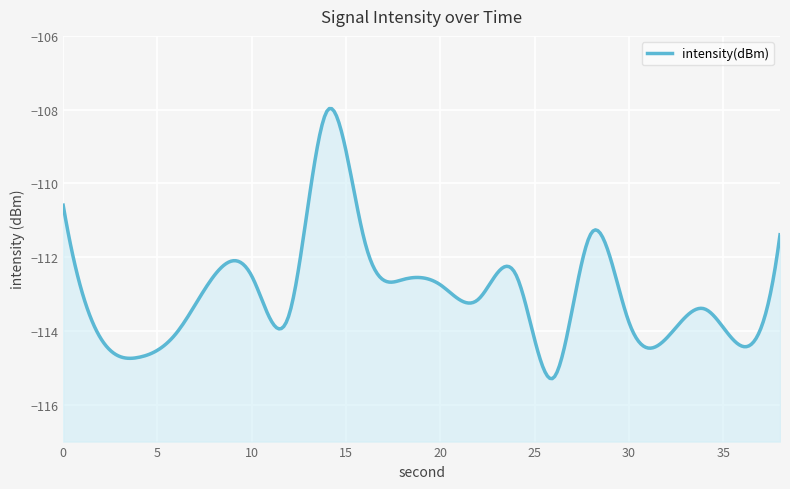

How many points are higher than both their immediate neighbors (excluding endpoints)?

5